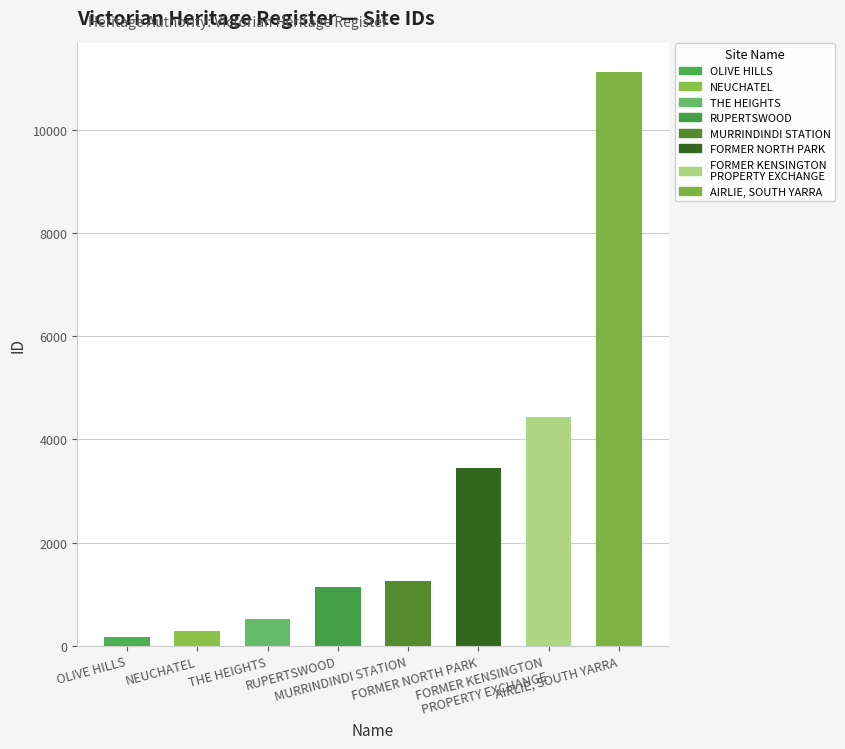

How many values are below 1261?

4